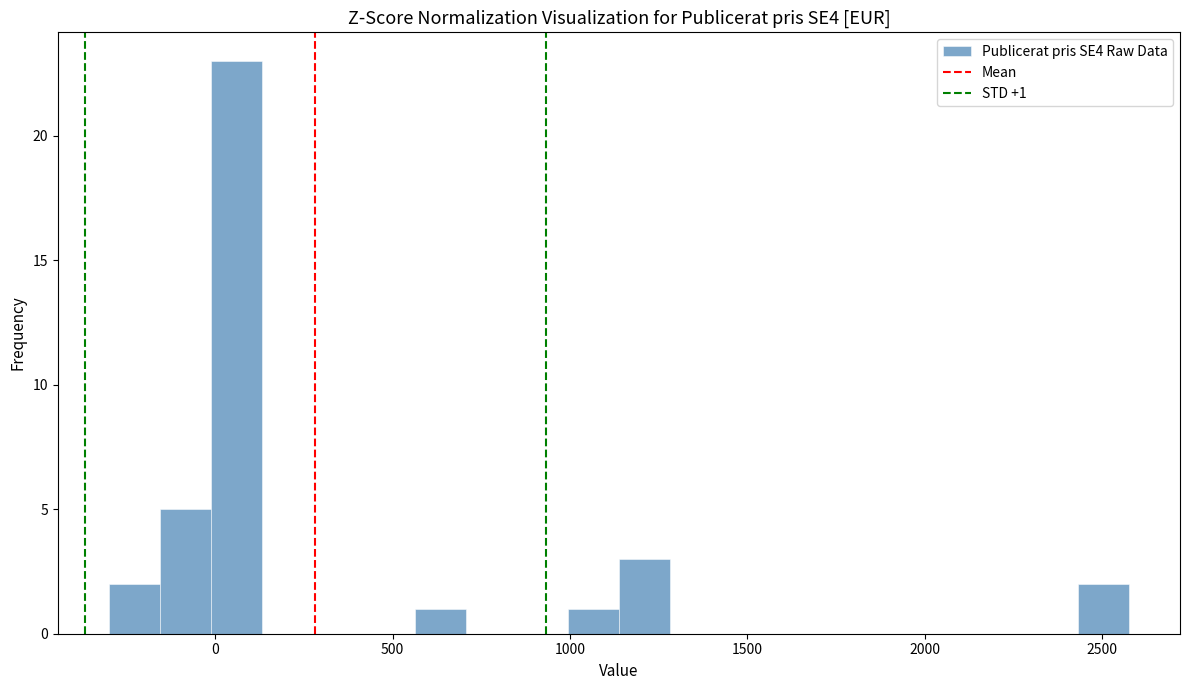

Read against the x-axis, roughly where is the centre of the tallest bar?

50